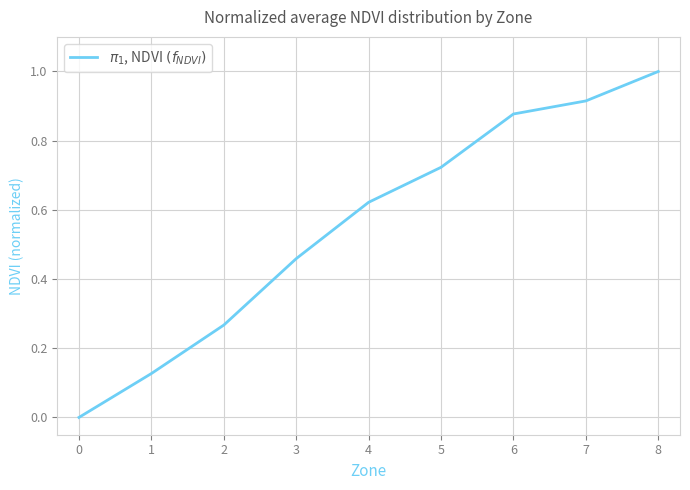

True or false: there are more than 0 points higher than both neighbors.

False